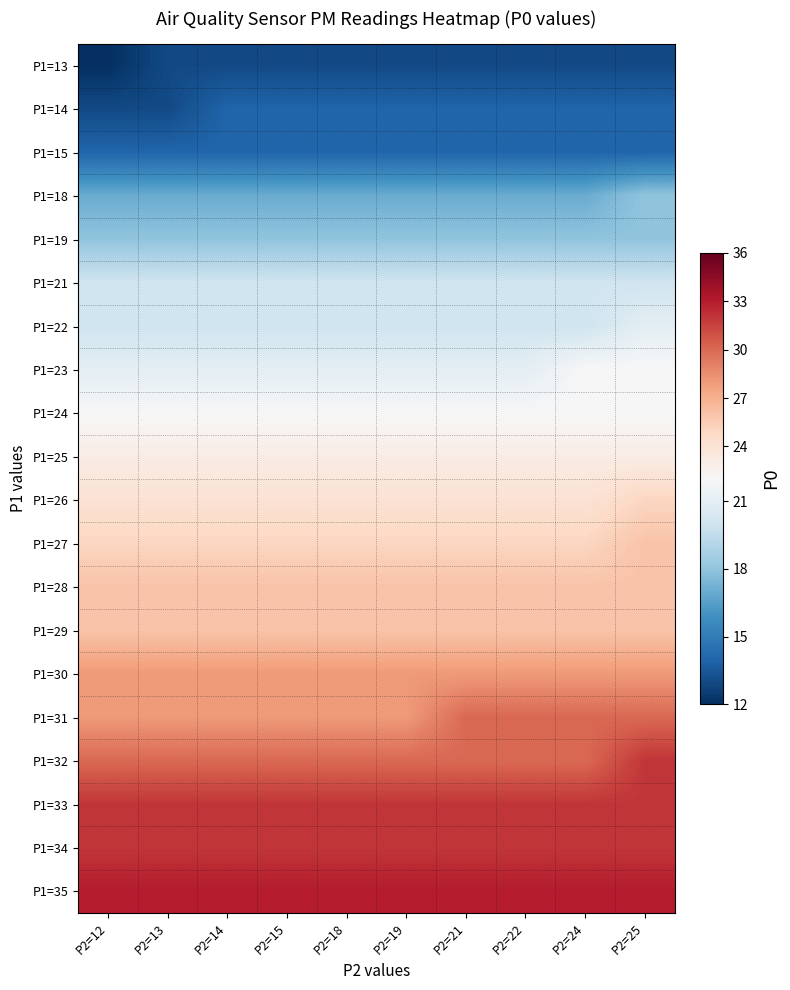

What is the spread (max minus min) of values at P2=25?

20